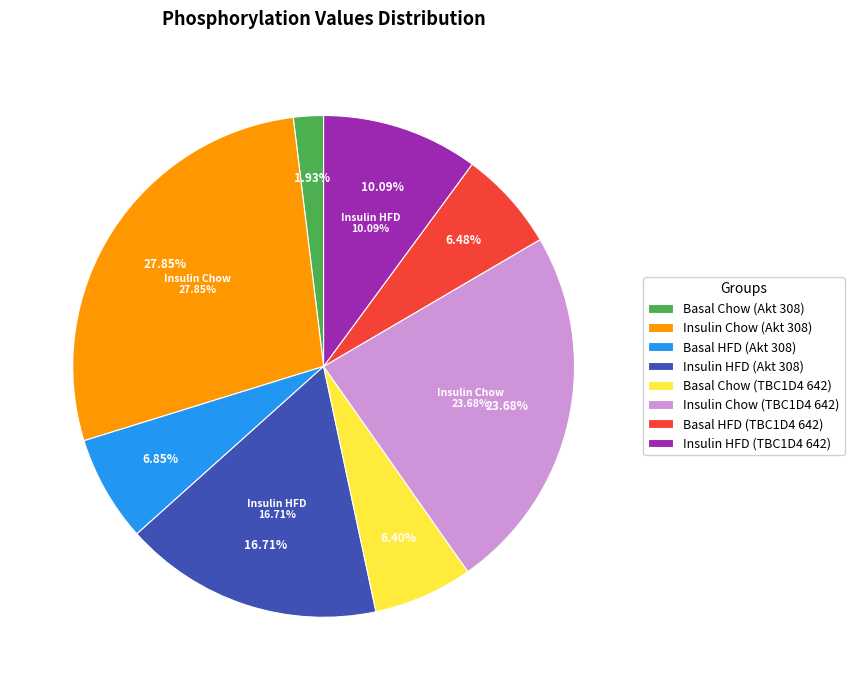

Is it true that Basal HFD (Akt 308) is 7% of the pie?

True